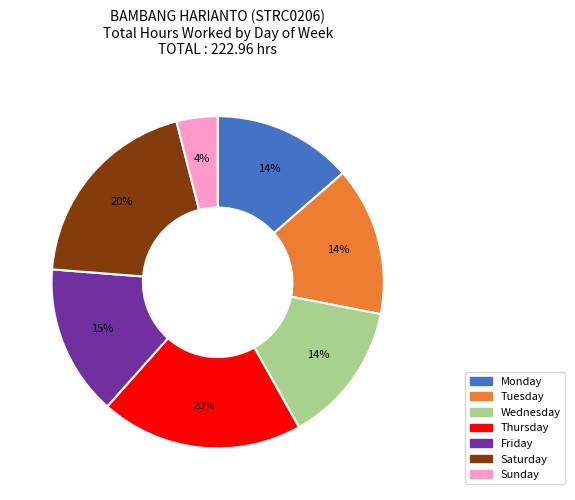

Count the number of slices in the pie.

7